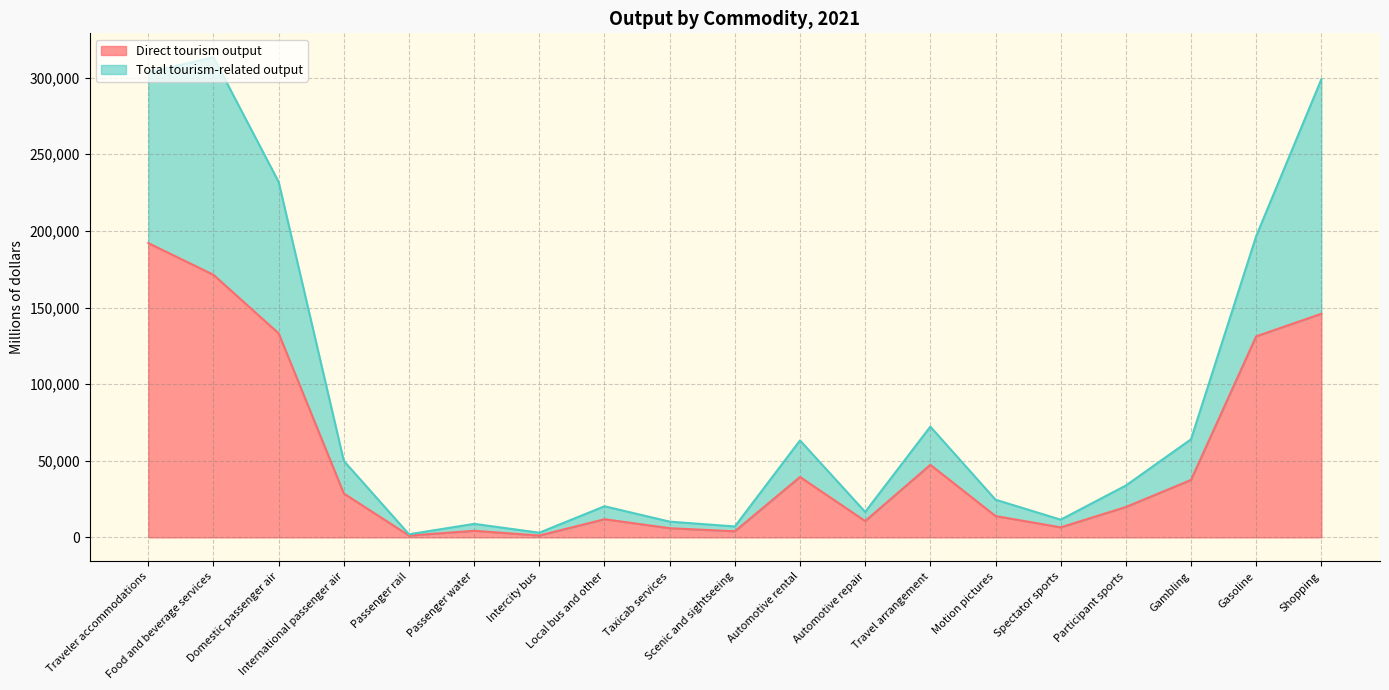

In Total tourism-related output, how many points are higher than both neighbors (excluding endpoints)?

5